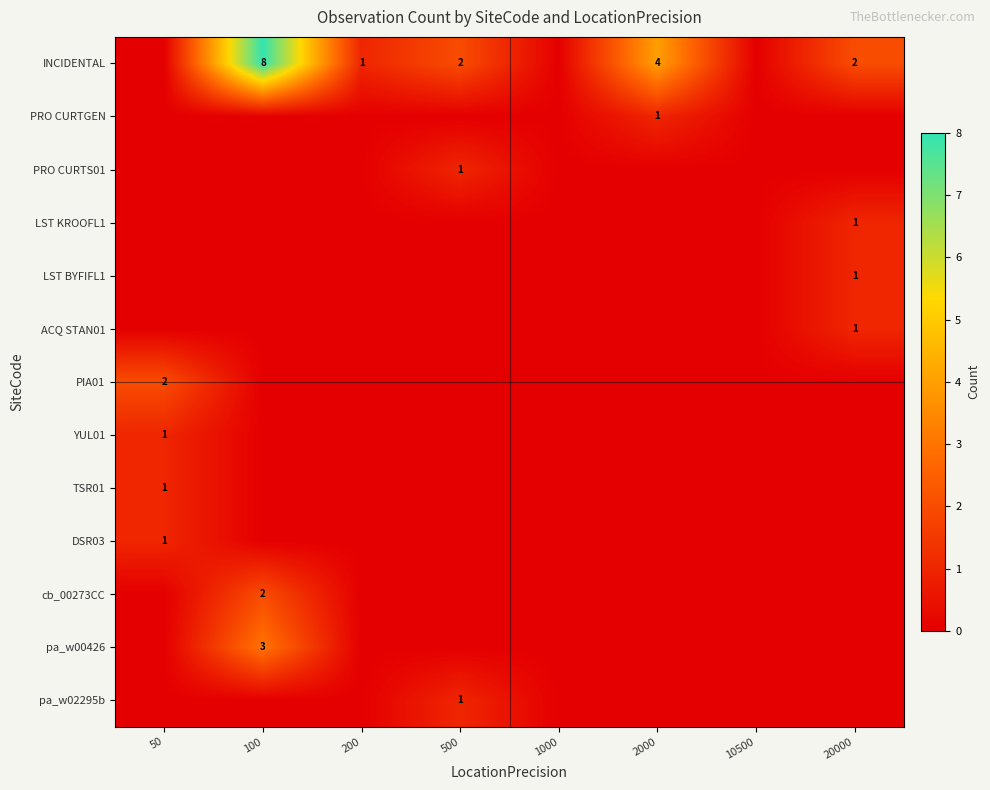

The INCIDENTAL series shows 2 at 500. True or false?

True